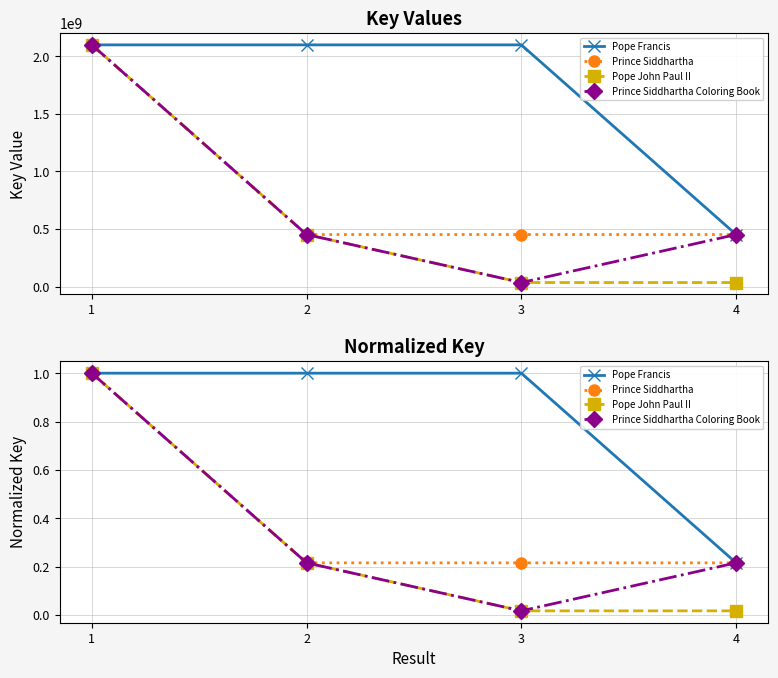

The value of Pope John Paul II at 1 is 1.0. True or false?

True